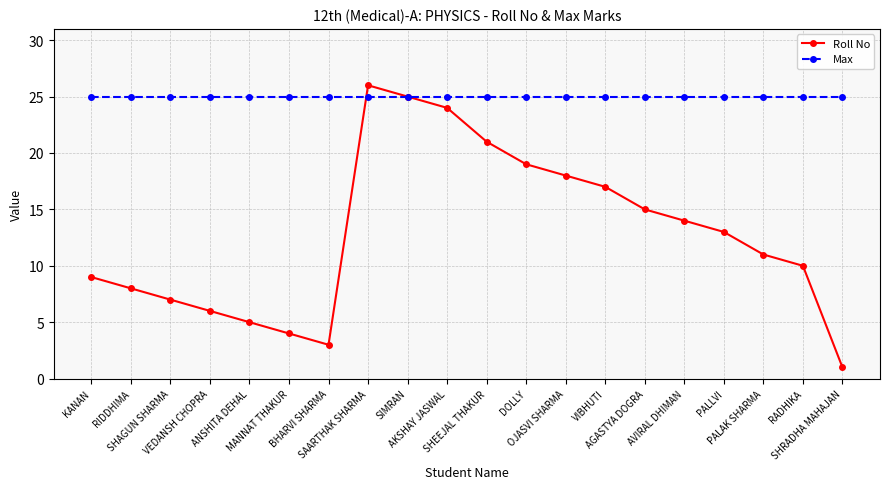

The value of Max at BHARVI SHARMA is 10. True or false?

False